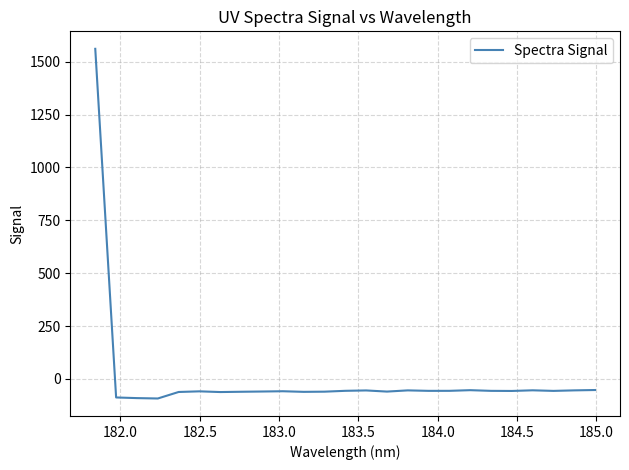

What is the difference between the maximum and minimum values?

1653.6